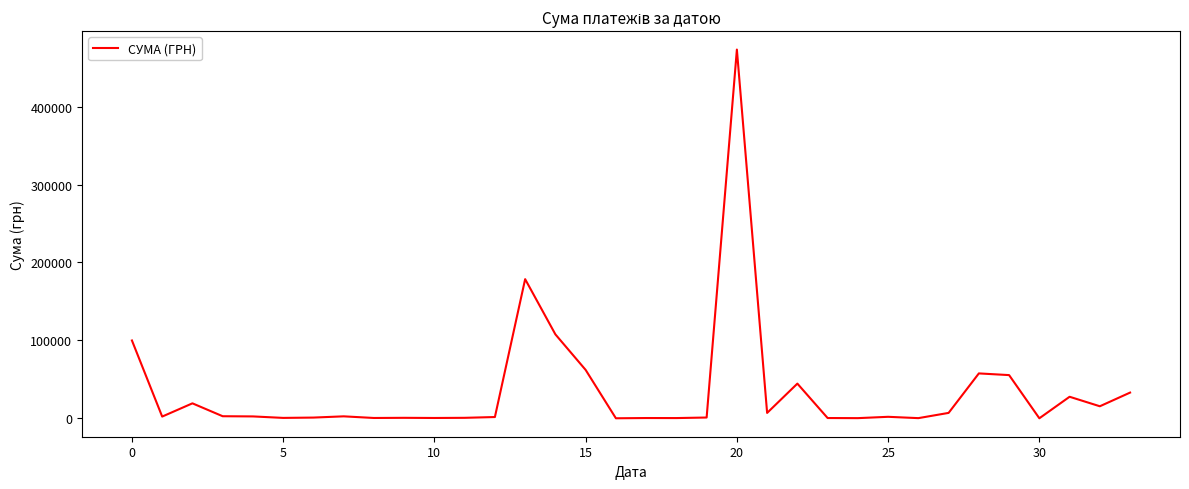

What is the minimum value shown in the chart?

5.0